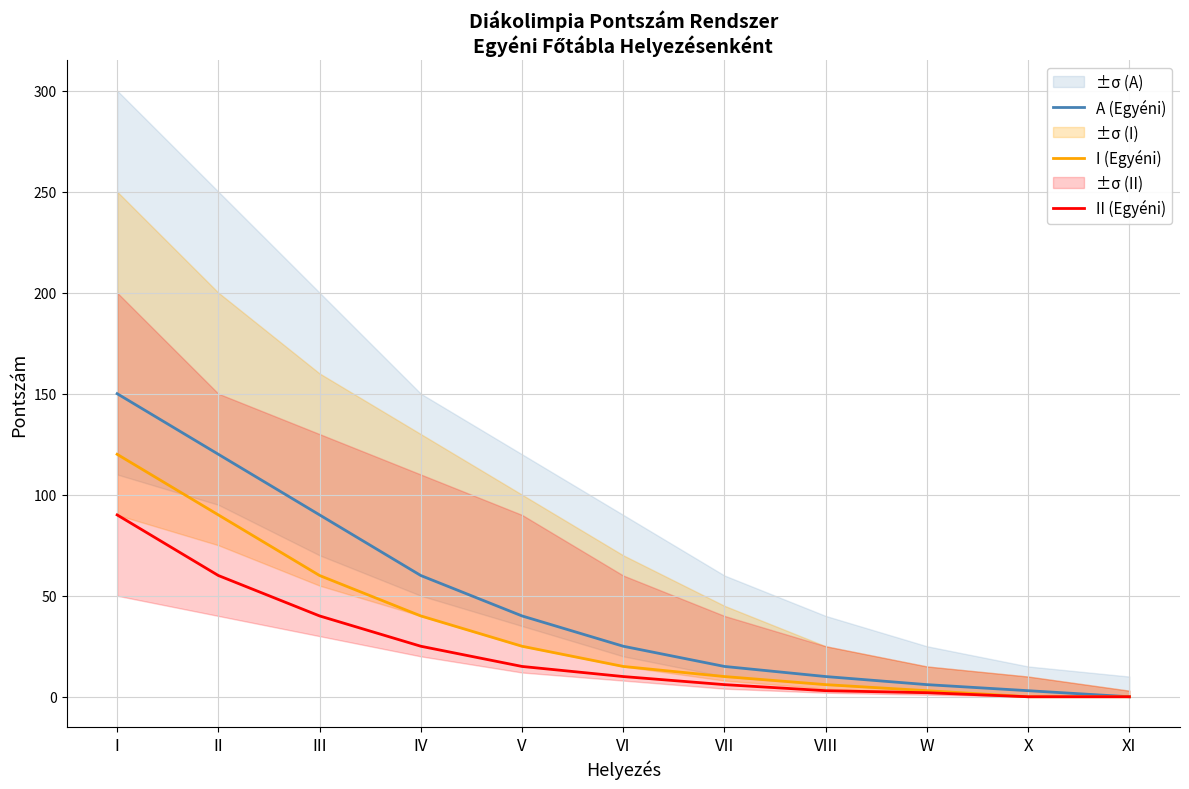

Reading right to left, transcribe all the data shown in this chart.

A (Egyéni): XI=0	X=3	W=6	VIII=10	VII=15	VI=25	V=40	IV=60	III=90	II=120	I=150
I (Egyéni): XI=0	X=0	W=3	VIII=6	VII=10	VI=15	V=25	IV=40	III=60	II=90	I=120
II (Egyéni): XI=0	X=0	W=2	VIII=3	VII=6	VI=10	V=15	IV=25	III=40	II=60	I=90